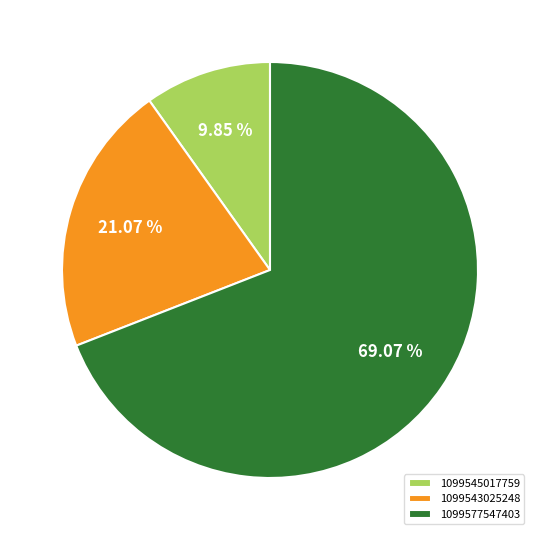

What is the total percentage of 1099577547403 and 1099545017759?

78.9%